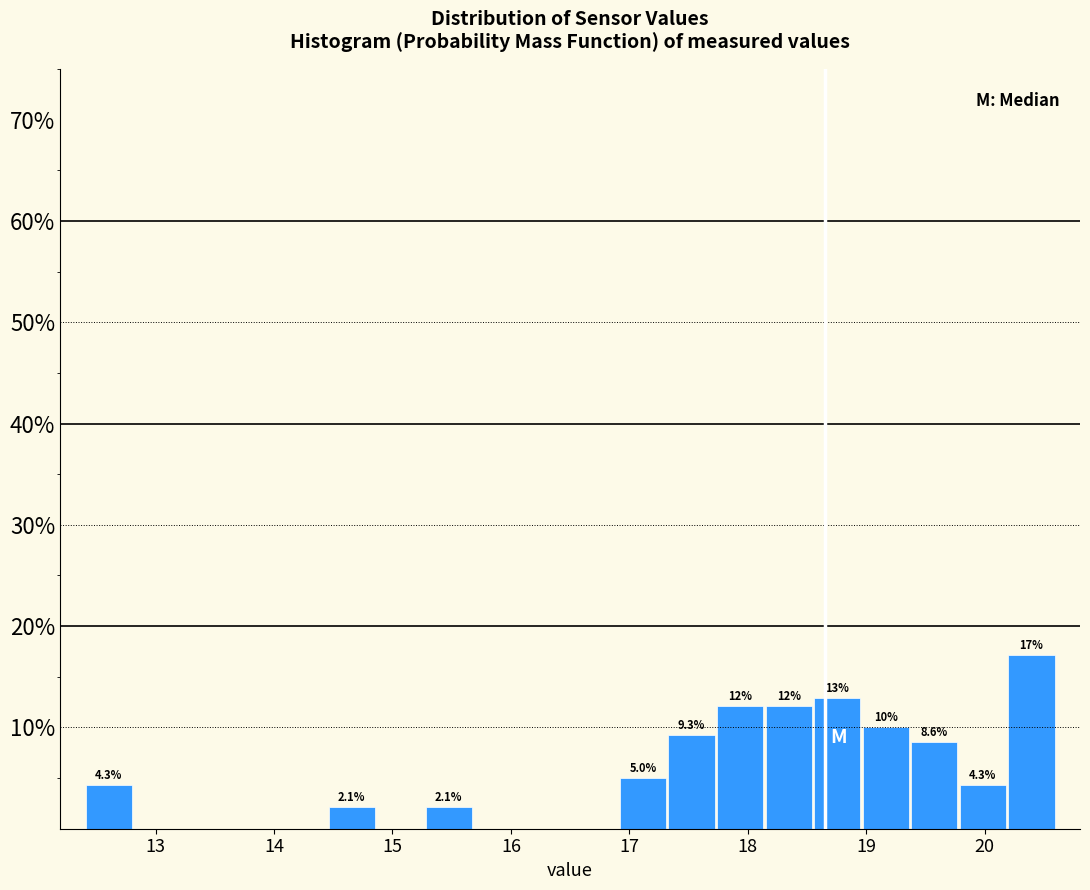

Over which range of the x-axis is the bar tallest?

20.19 to 20.60